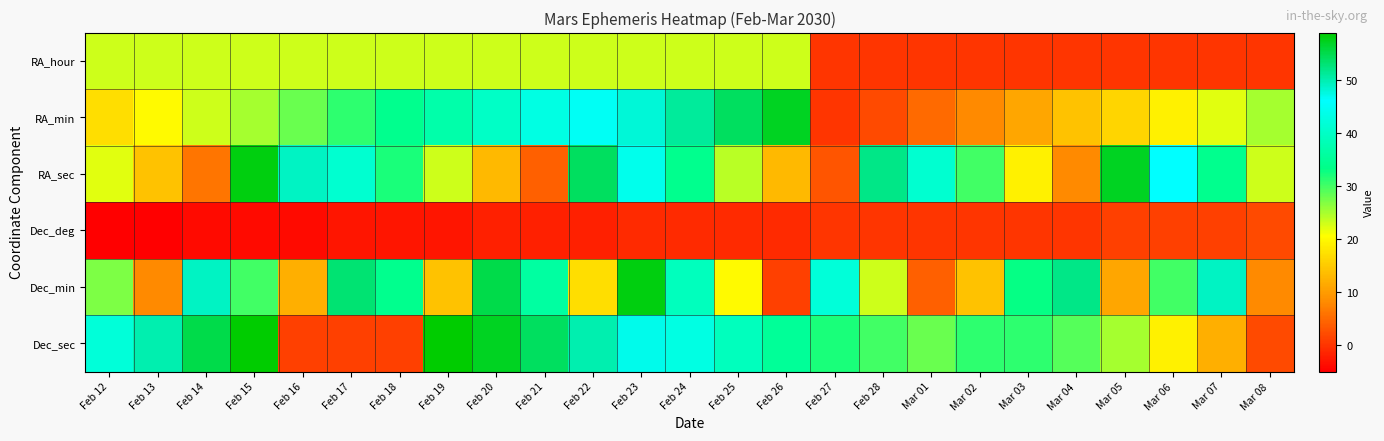

Which series changed the most between Feb 13 and Feb 15?

RA_sec